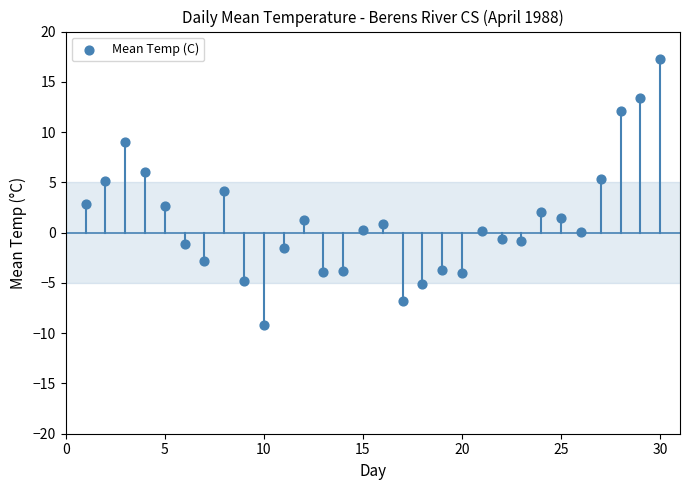

What is the range of Y values (max minus min)?

26.5